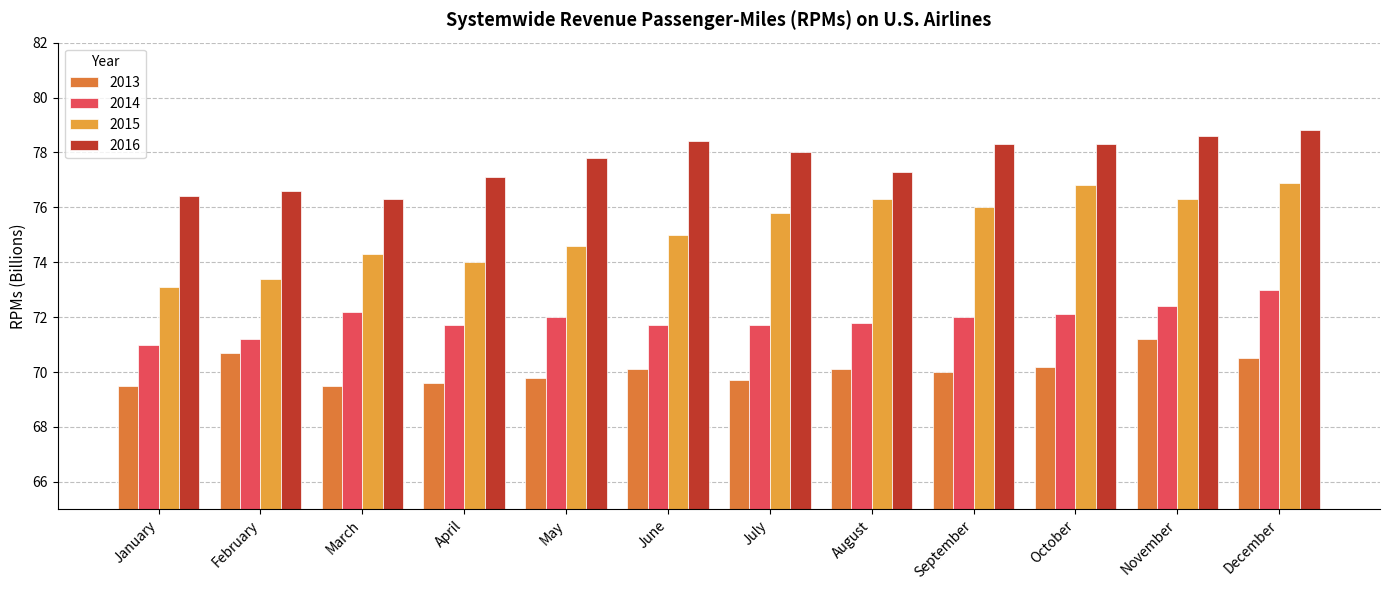

What is the sum of all 2013 values?

840.9